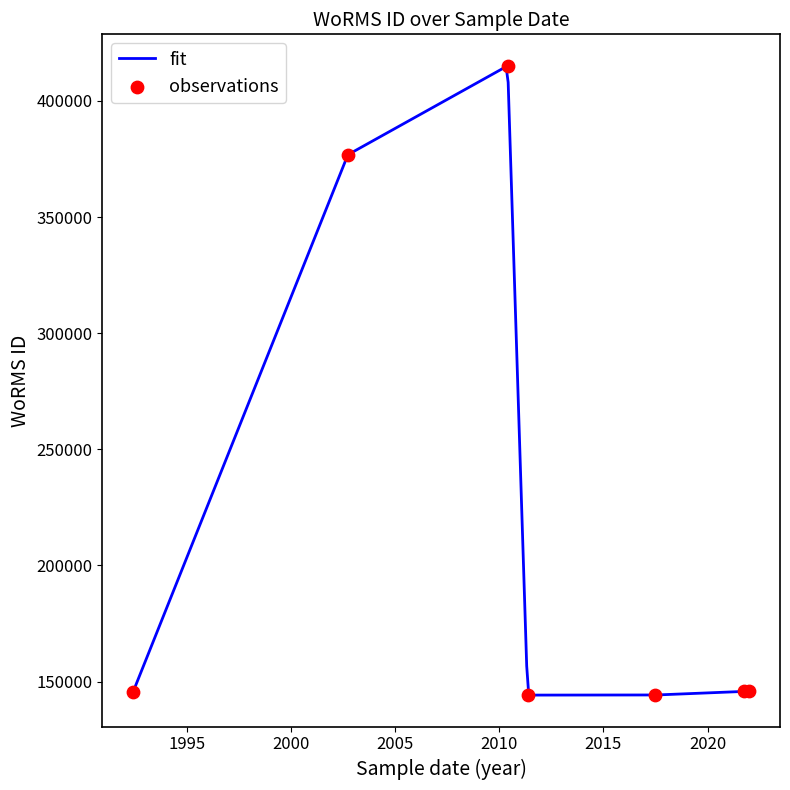

What is the change in value from 25-09-2002 to ?

-231026